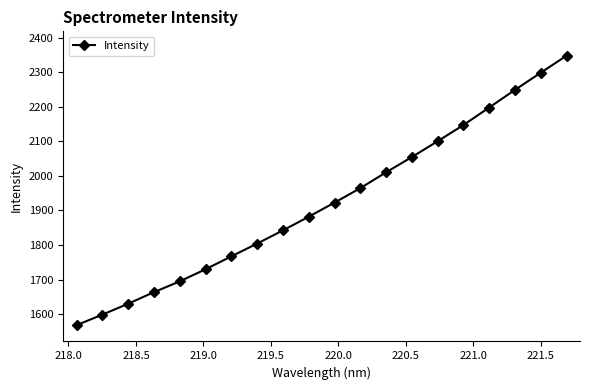

What is the maximum value shown in the chart?

2347.4